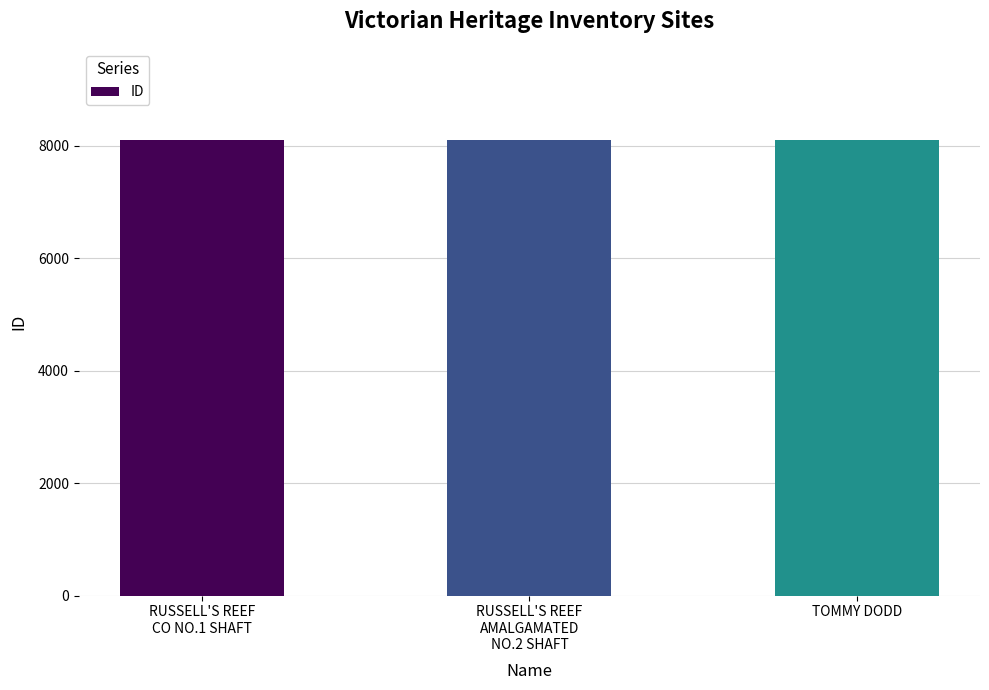

What is the greatest value displayed?

8104